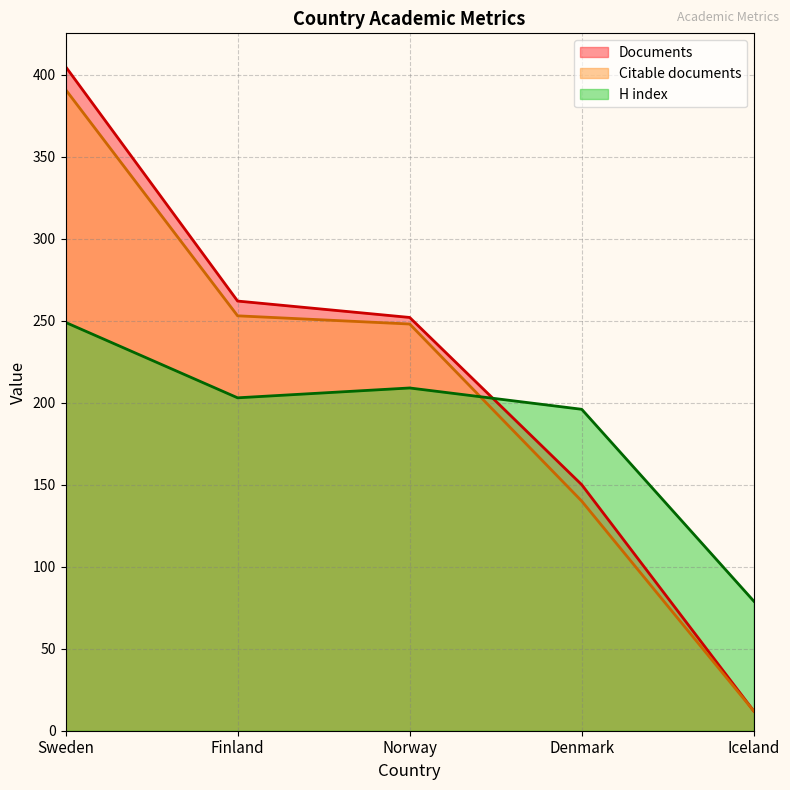

Which series has the widest spread of values?

Documents